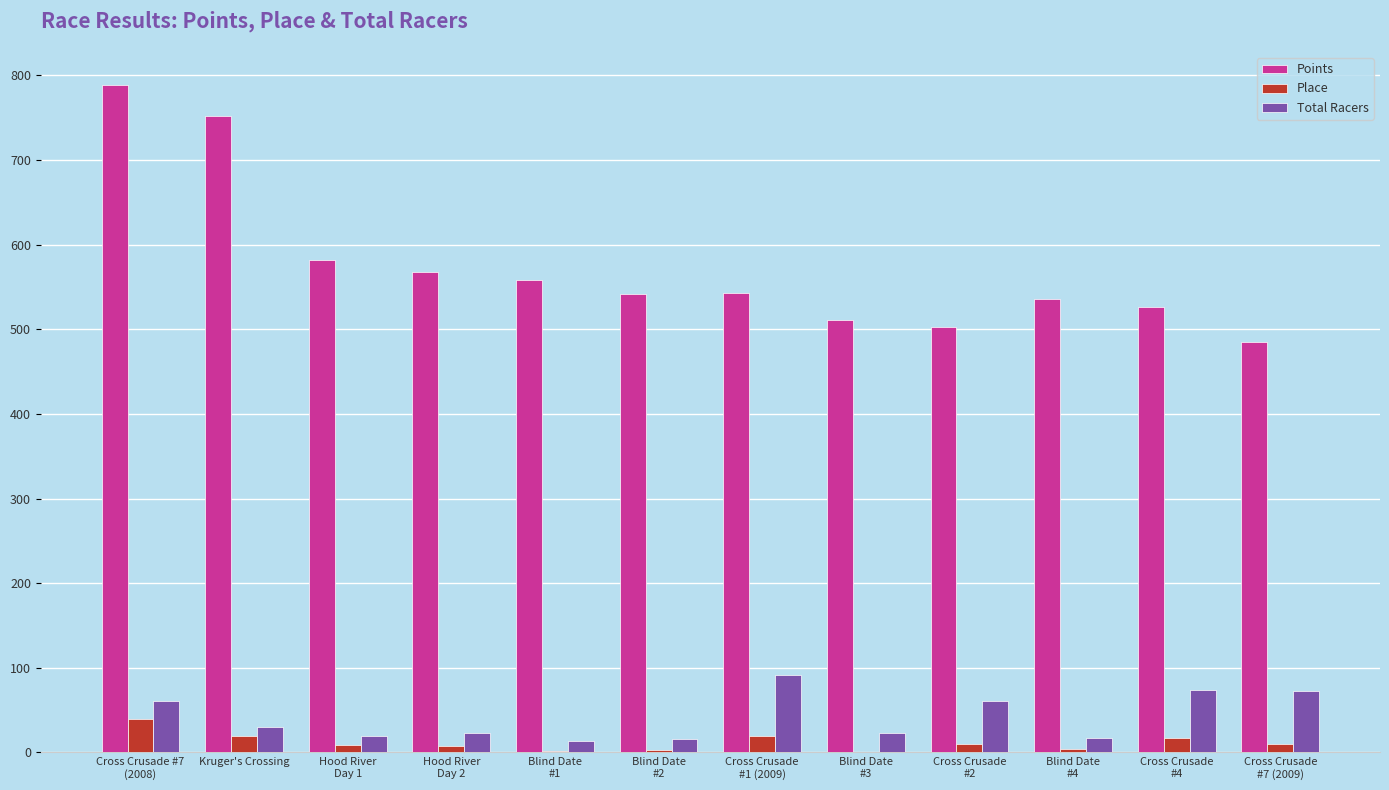

What is the sum of all Place values?

141.0